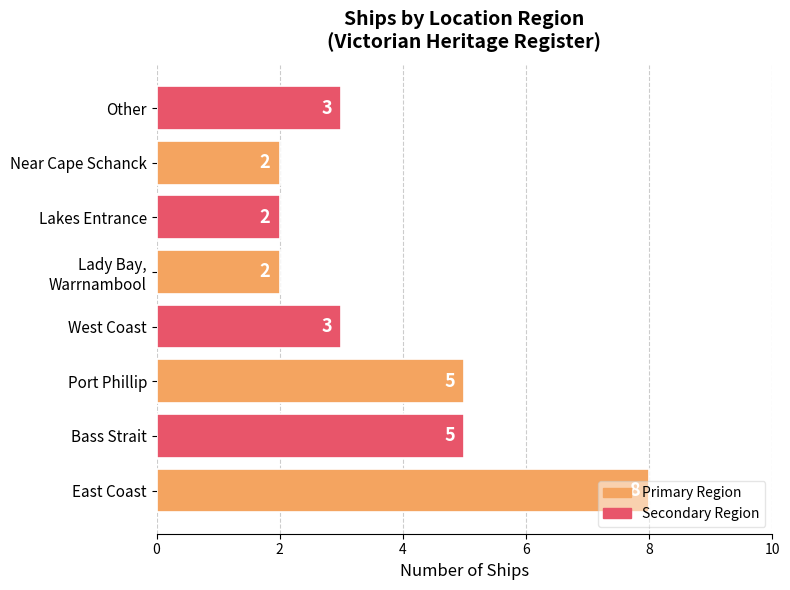

What is the smallest value displayed?

2